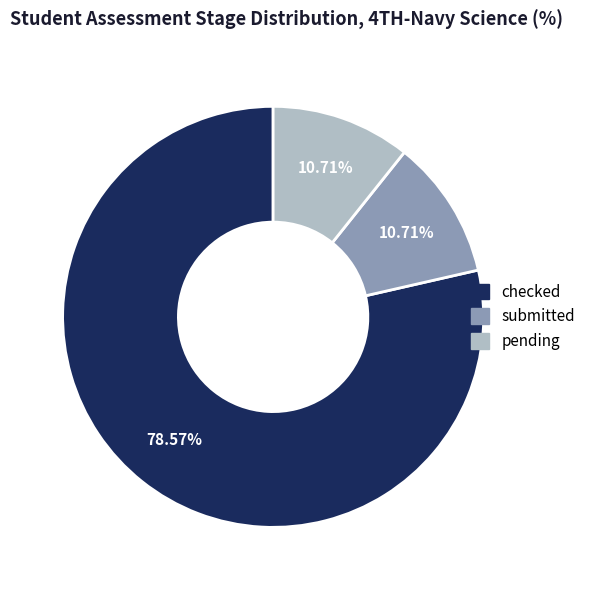

Is there a majority slice in this chart?

Yes